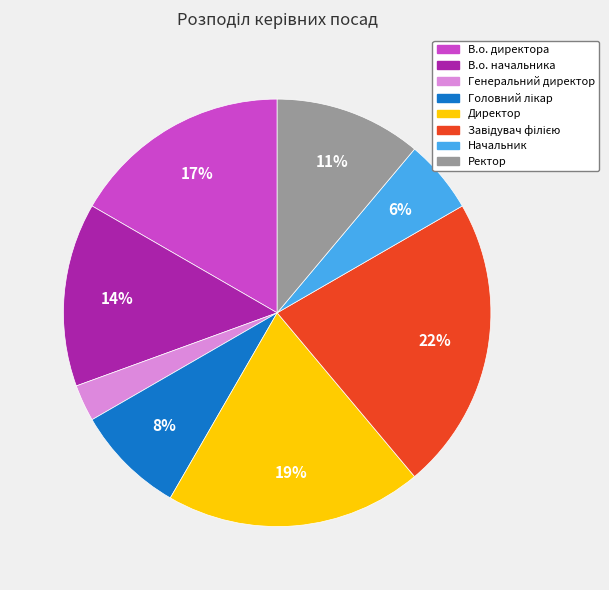

Is there a majority slice in this chart?

No